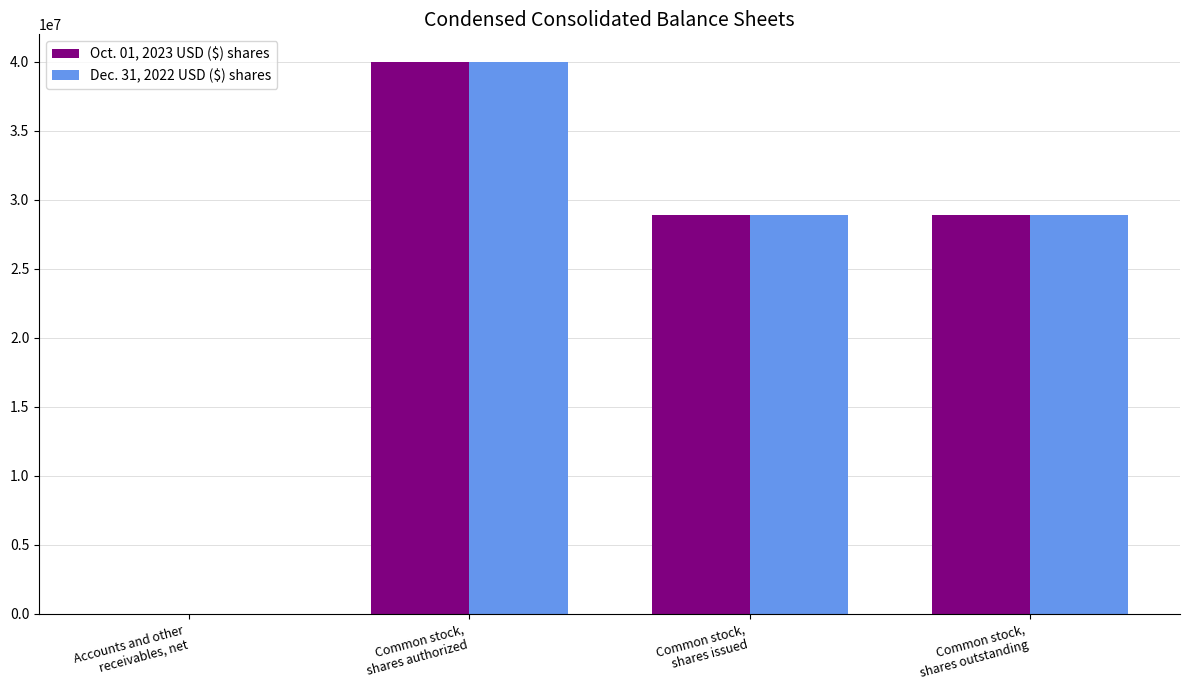

Between Accounts and other
receivables, net and Common stock,
shares issued, which series saw the biggest shift?

Dec. 31, 2022 USD ($) shares